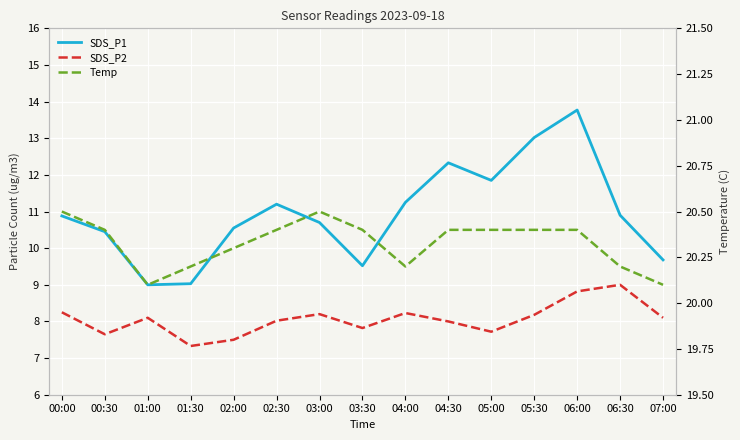

Reading left to right, extract all data points from this chart.

SDS_P1: 10.9	10.4	9.0	9.0	10.6	11.2	10.7	9.5	11.2	12.3	11.8	13.0	13.8	10.9	9.7
SDS_P2: 8.2	7.7	8.1	7.3	7.5	8.0	8.2	7.8	8.2	8.0	7.7	8.2	8.8	9.0	8.1
Temp: 20.5	20.4	20.1	20.2	20.3	20.4	20.5	20.4	20.2	20.4	20.4	20.4	20.4	20.2	20.1